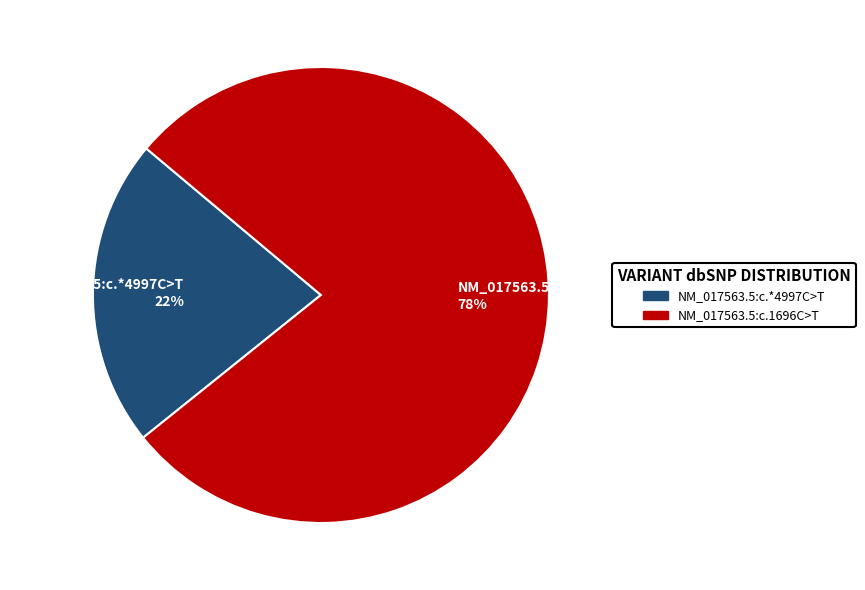

Is it true that NM_017563.5:c.1696C>T is 78% of the pie?

True